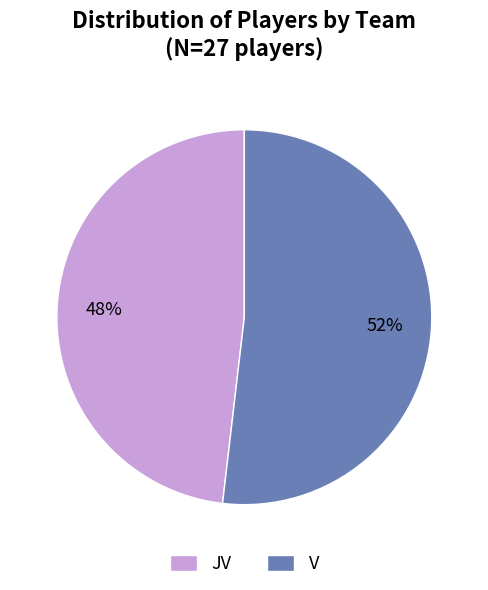

Which has a higher value, V or JV?

V